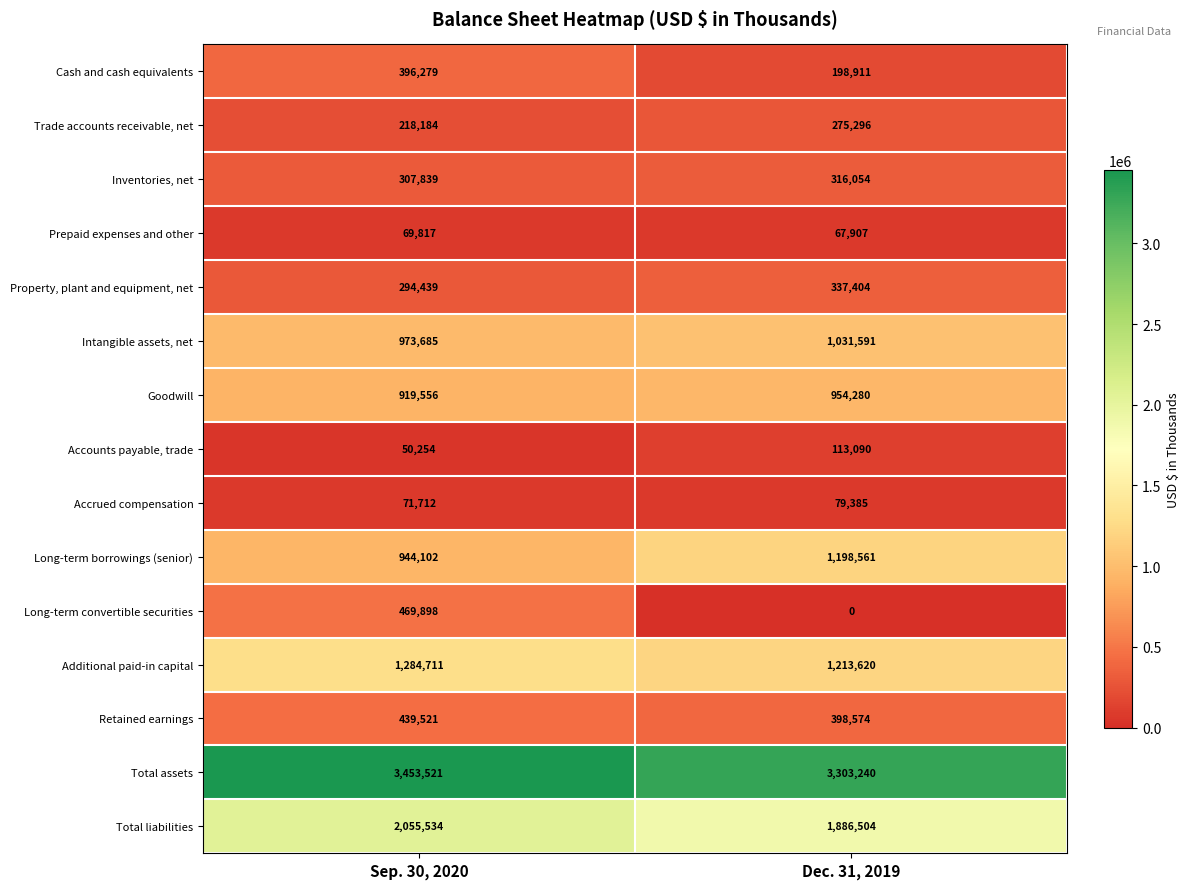

List the series in order of their peak value, lowest first.

Prepaid expenses and other, Accrued compensation, Accounts payable, trade, Trade accounts receivable, net, Inventories, net, Property, plant and equipment, net, Cash and cash equivalents, Retained earnings, Long-term convertible securities, Goodwill, Intangible assets, net, Long-term borrowings (senior), Additional paid-in capital, Total liabilities, Total assets